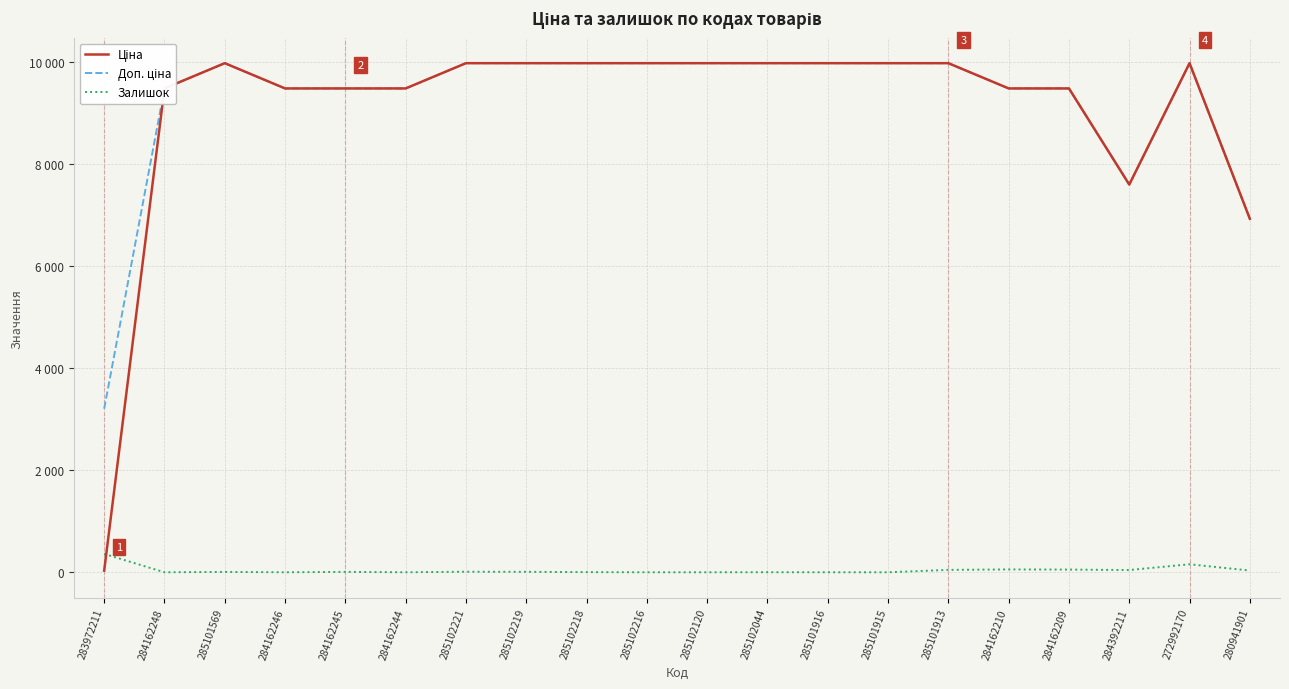

What is the label of the 15th point from the right?

284162244